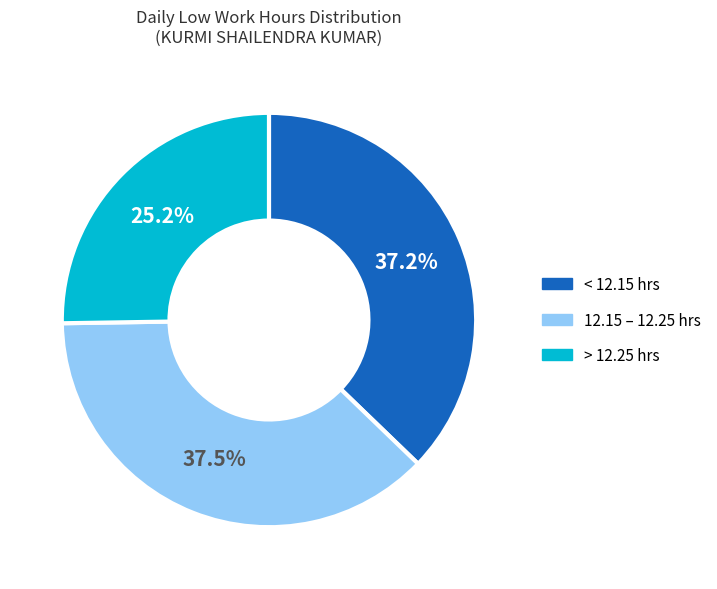

Is there a majority slice in this chart?

No